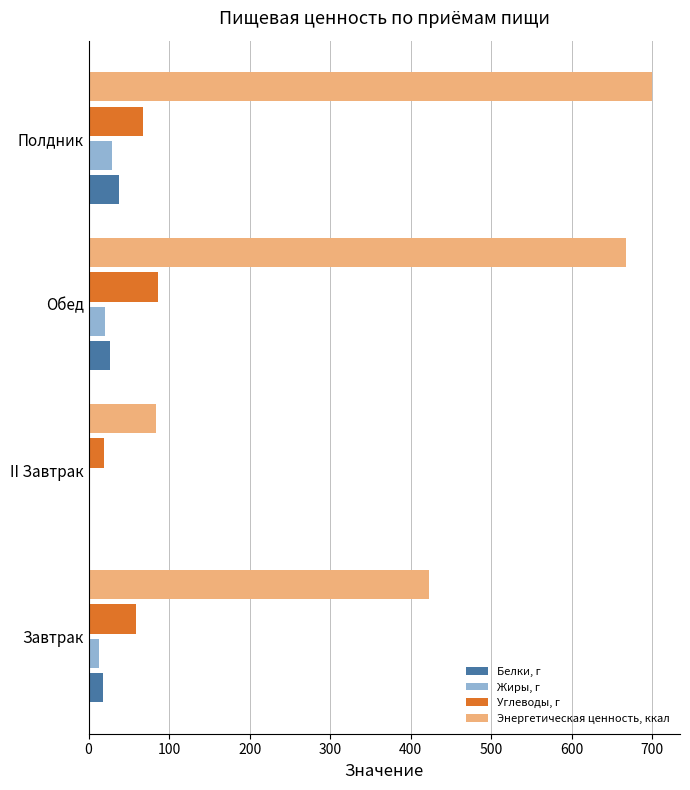

Which series has the largest range (max minus min)?

Энергетическая ценность, ккал